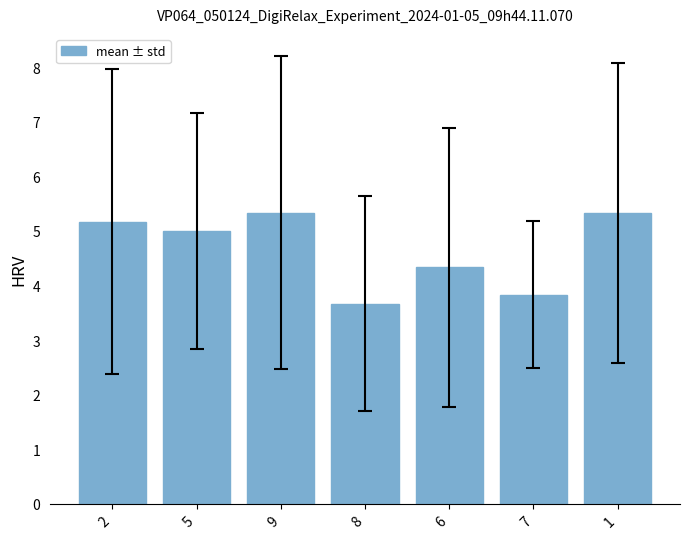

What is the label of the 7th bar from the right?

2